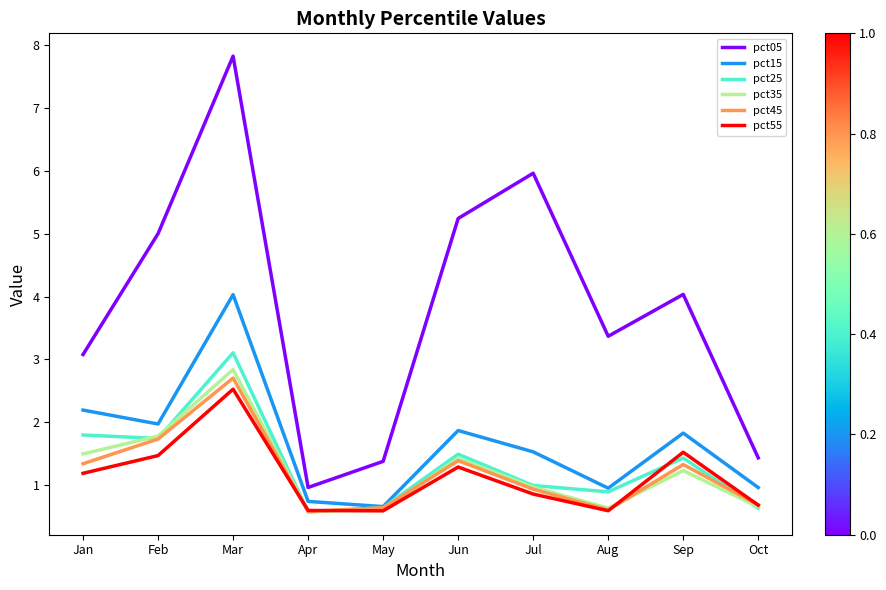

True or false: pct35 and pct05 cross at least once.

False